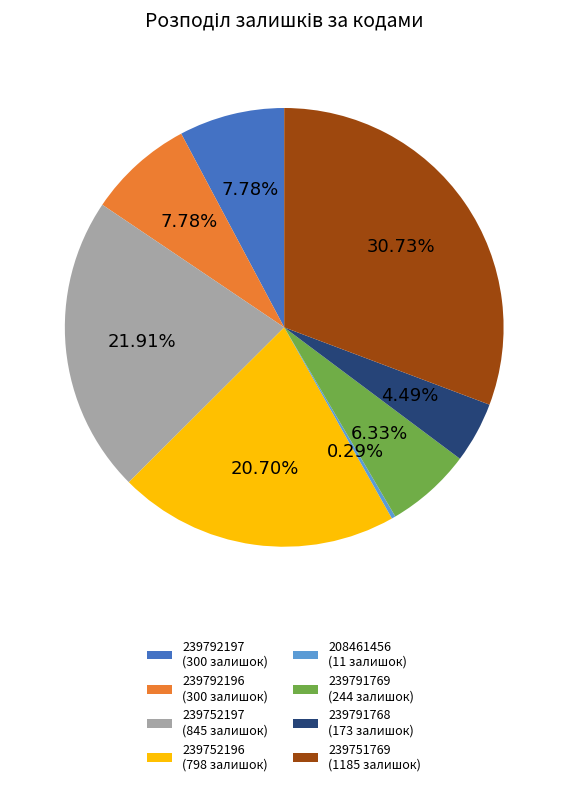

Which has a higher value, 239792196 (300 залишок) or 208461456 (11 залишок)?

239792196 (300 залишок)